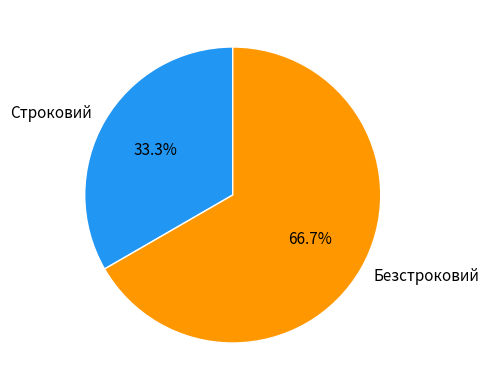

What percentage is NOT represented by Строковий?

66.7%